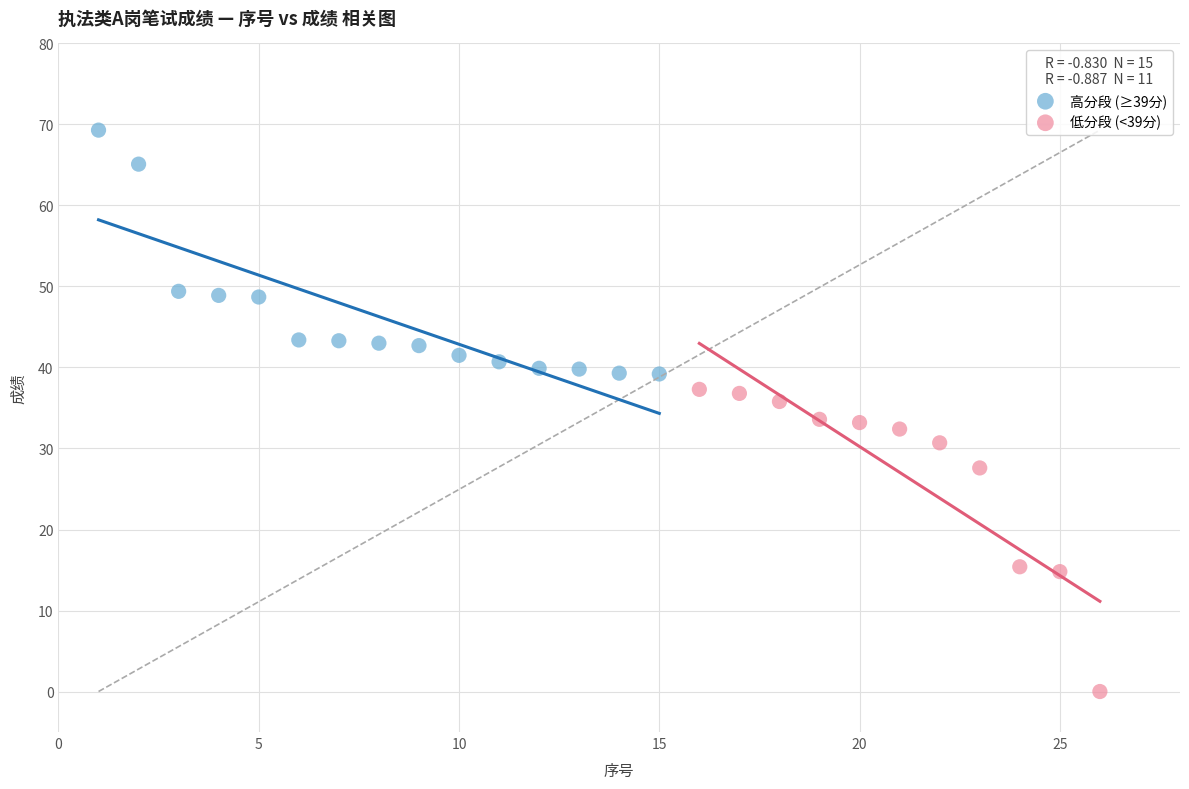

Which series reaches the maximum Y coordinate?

高分段 (≥39分)